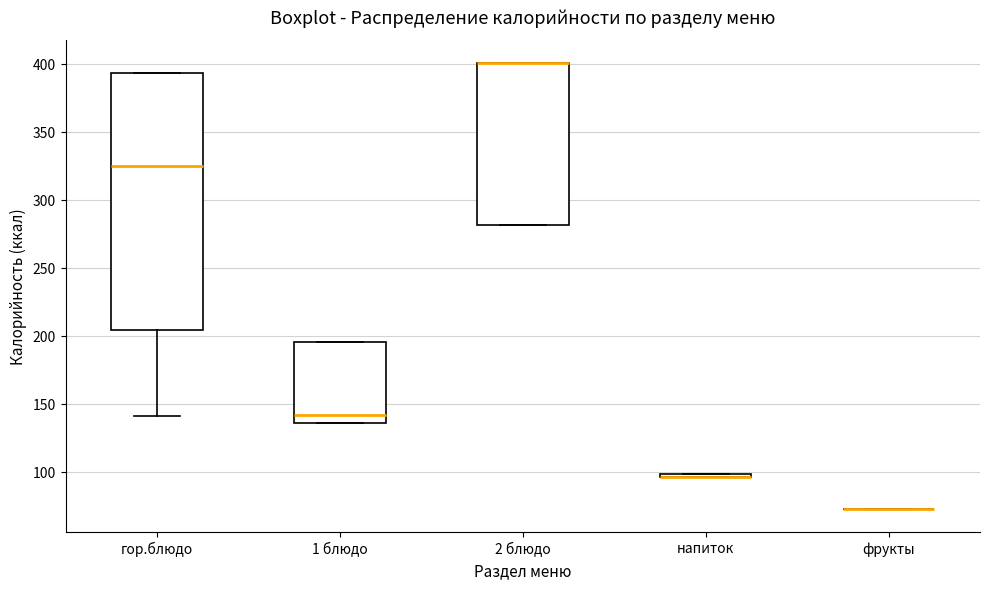

Where is the upper edge of the box for напиток on the y-axis? The values are not printed on the chart, so give them approximately, as read against the axis.

100